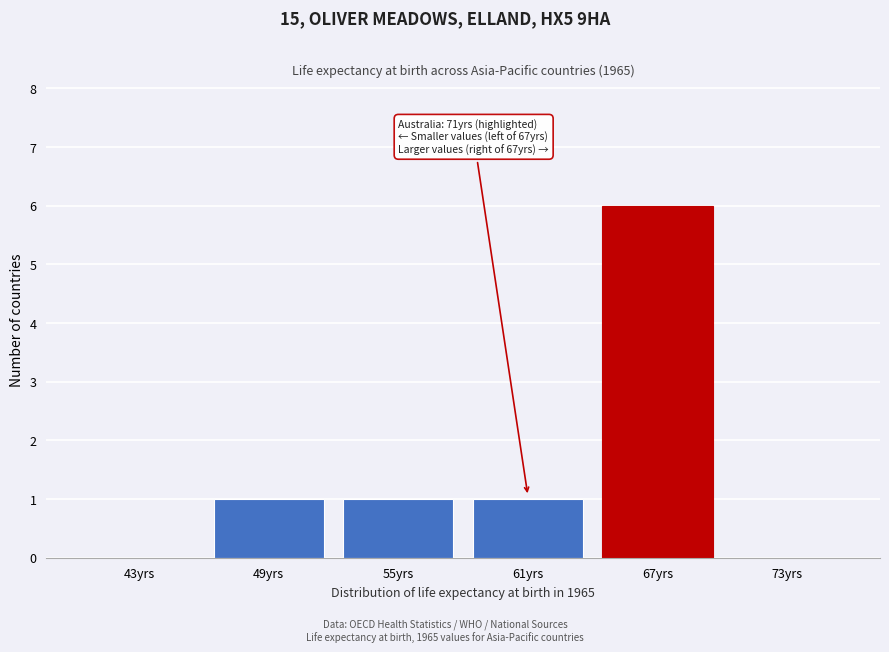

Reading right to left, what are all the values shown in this chart?

73yrs=0	67yrs=6	61yrs=1	55yrs=1	49yrs=1	43yrs=0